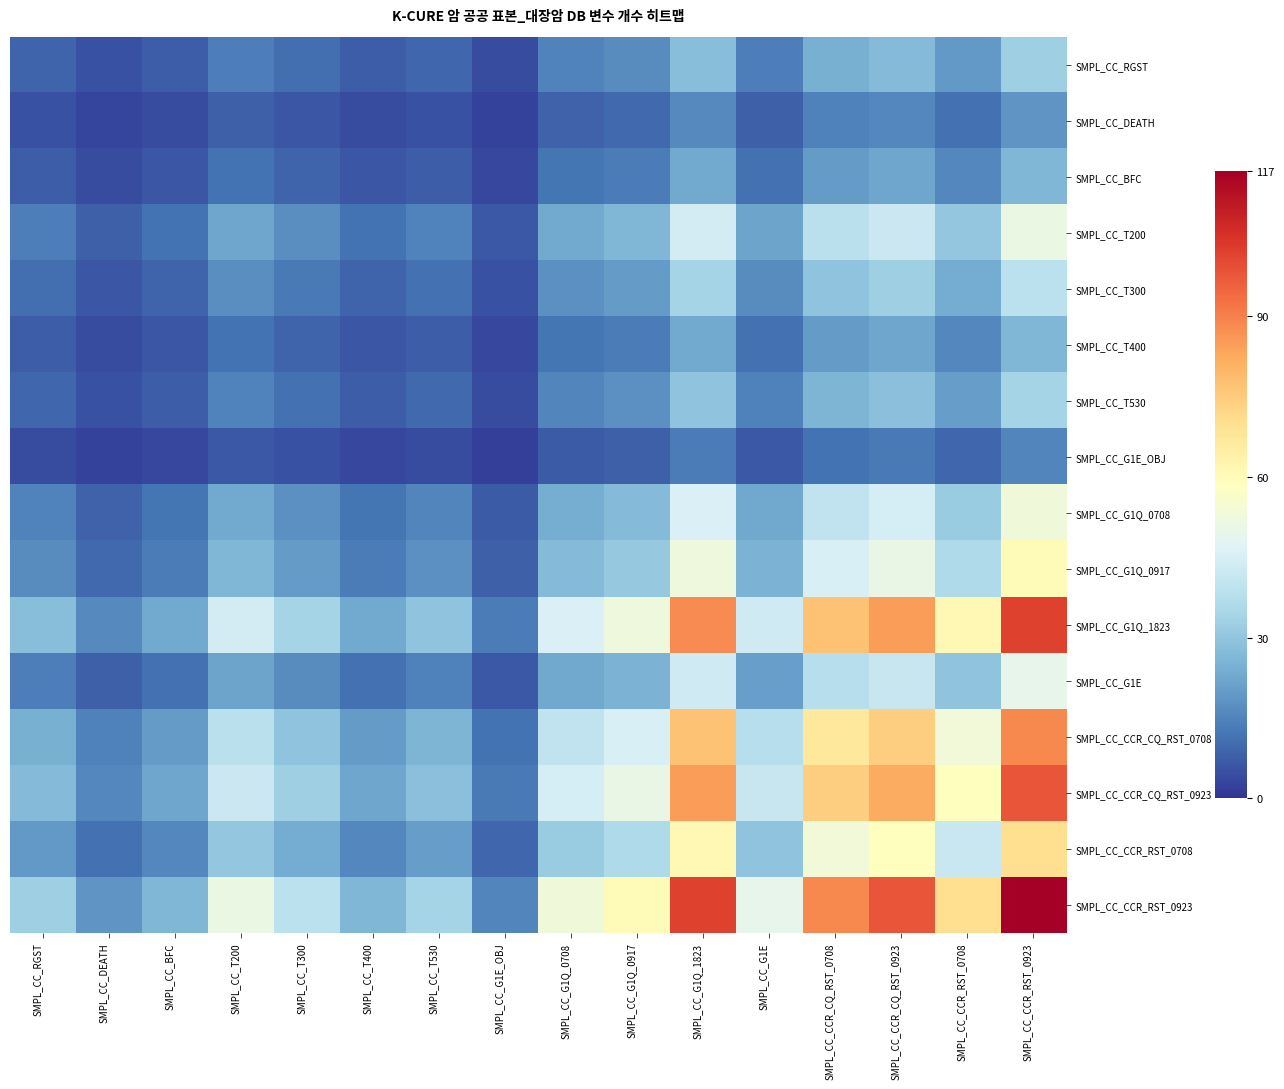

Rank the series at SMPL_CC_BFC from highest to lowest value.

SMPL_CC_CCR_RST_0923, SMPL_CC_G1Q_1823, SMPL_CC_CCR_CQ_RST_0923, SMPL_CC_CCR_CQ_RST_0708, SMPL_CC_CCR_RST_0708, SMPL_CC_G1Q_0917, SMPL_CC_G1Q_0708, SMPL_CC_T200, SMPL_CC_G1E, SMPL_CC_T300, SMPL_CC_T530, SMPL_CC_RGST, SMPL_CC_BFC, SMPL_CC_T400, SMPL_CC_DEATH, SMPL_CC_G1E_OBJ